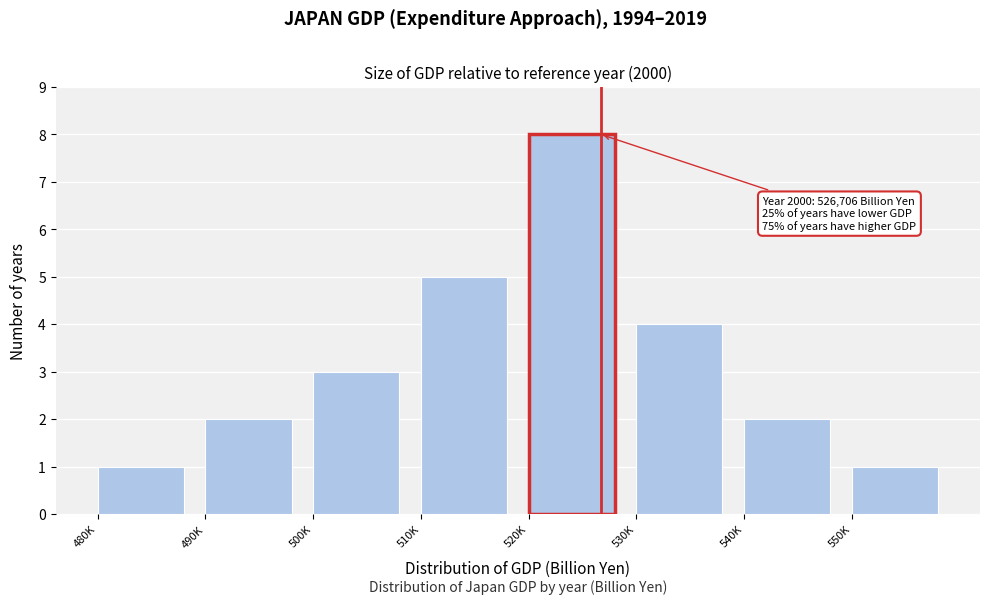

Reading left to right, what are all the values shown in this chart?

480K=1	490K=2	500K=3	510K=5	520K=8	530K=4	540K=2	550K=1